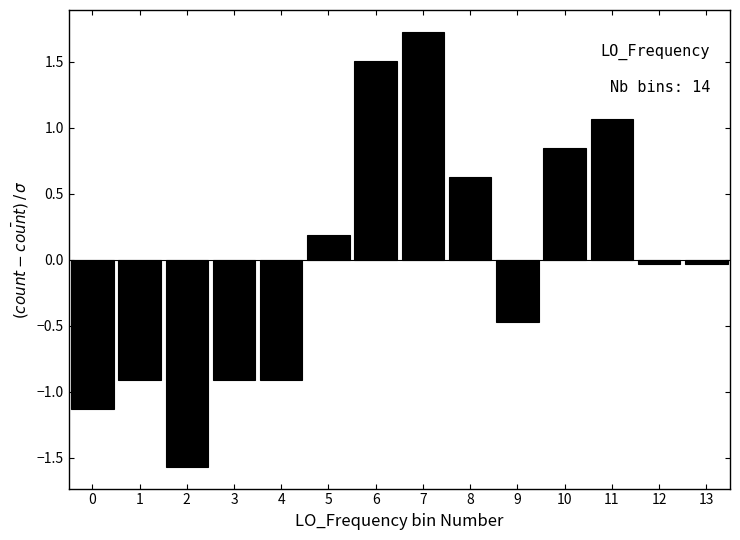

Which category has the highest value across all series?

7